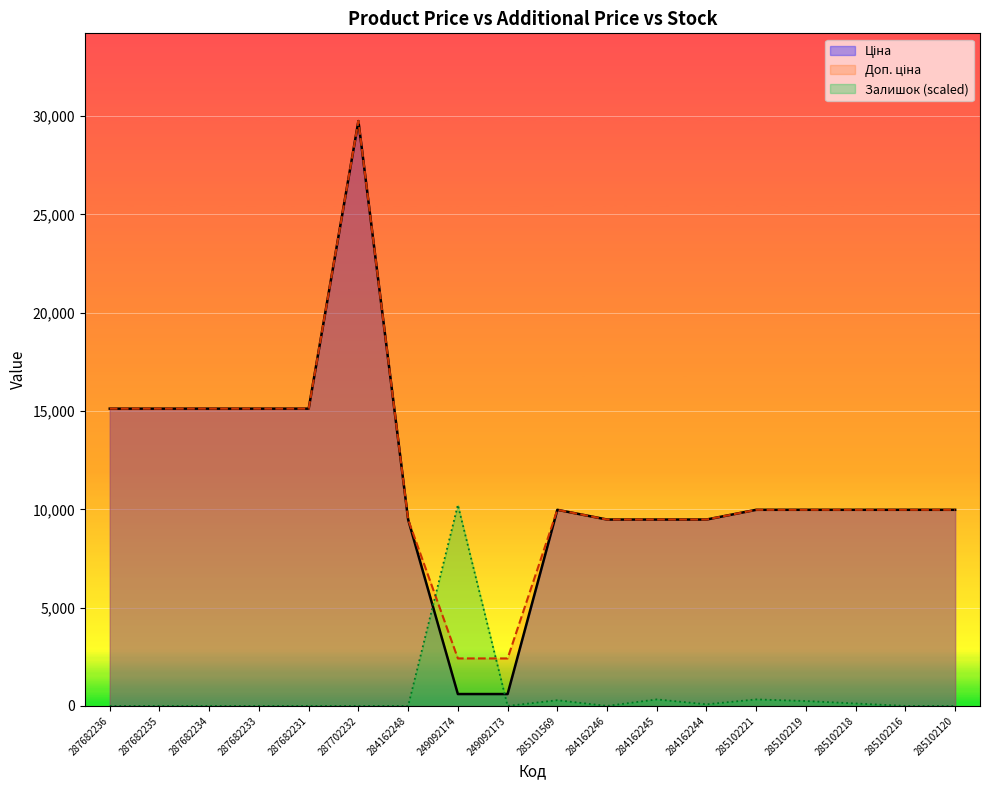

Which has a higher value, 285102221 or 285101569?

285102221